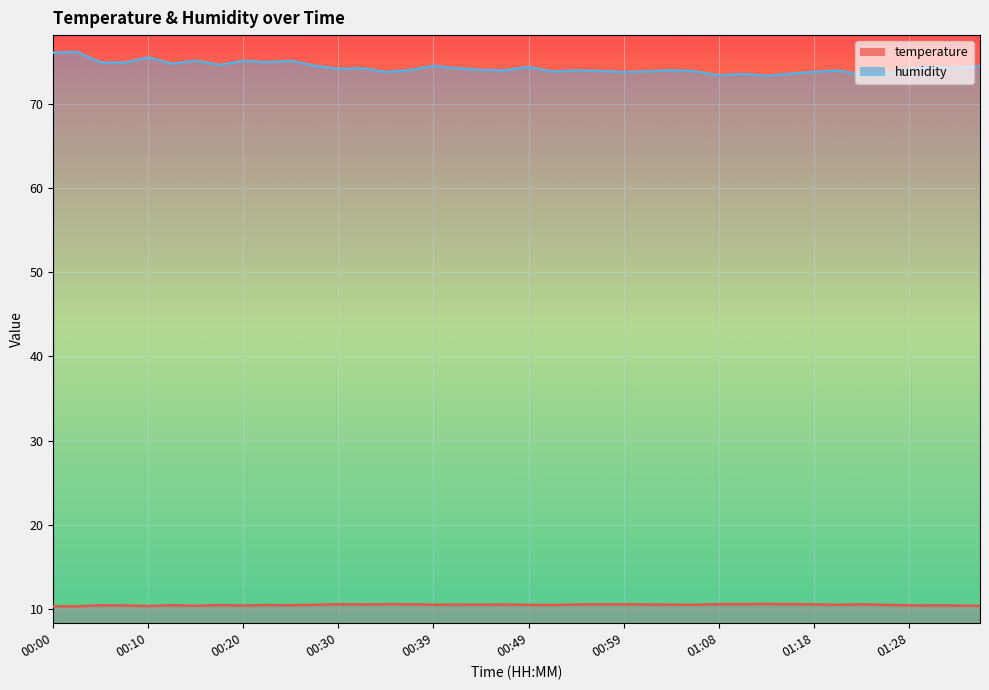

In temperature, how many points are lower than both neighbors (excluding endpoints)?

11